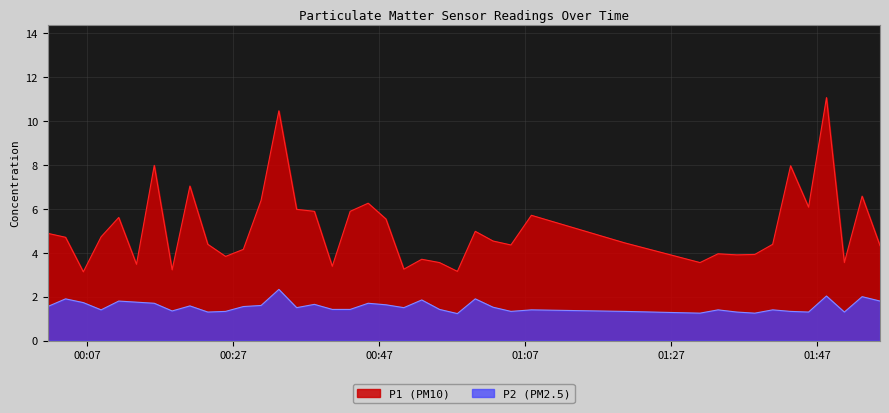

Which series has the largest range (max minus min)?

P1 (PM10)